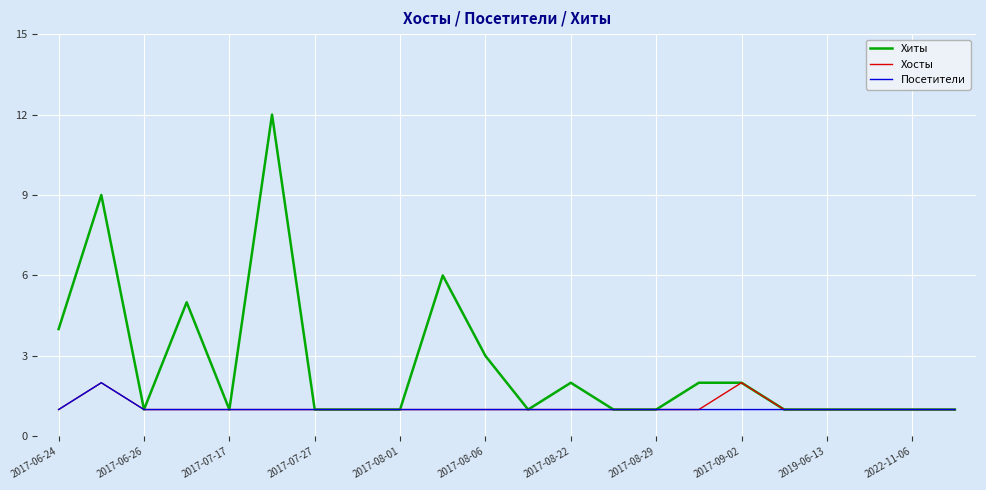

How many lines are shown in the chart?

3